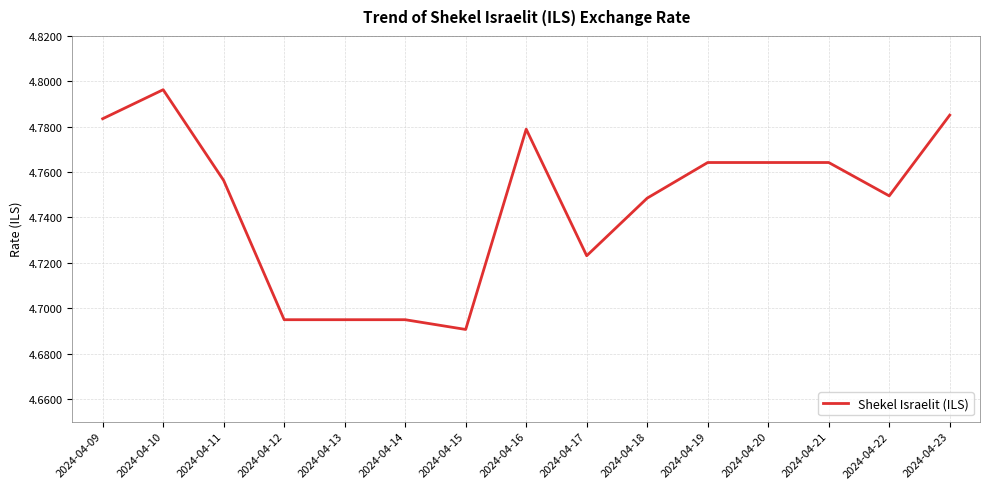

Which category has the highest value across all series?

2024-04-10